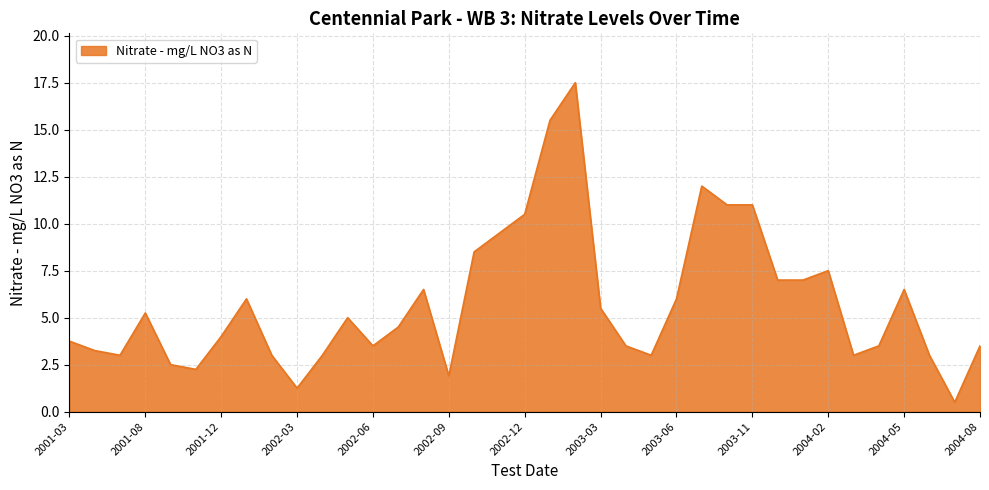

How many distinct data groups are displayed?

1